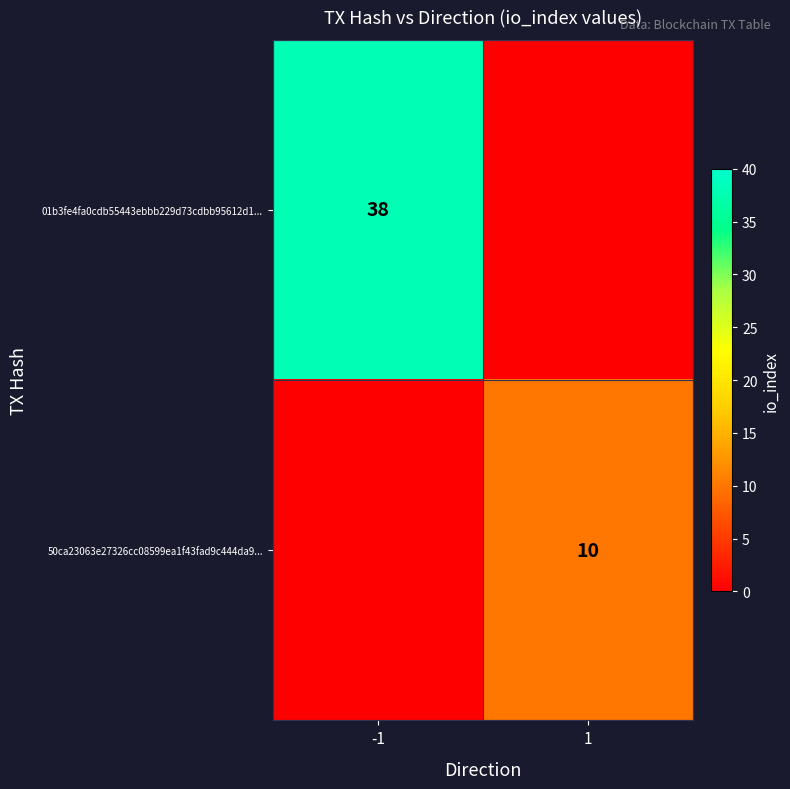

The value of 01b3fe4fa0cdb55443ebbb229d73cdbb95612d1... at -1 is 13. True or false?

False